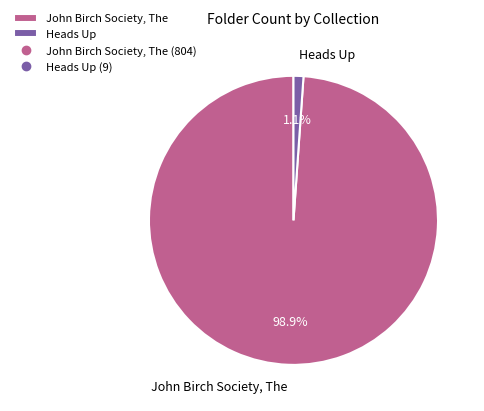

Which category has the smallest portion of the pie?

Heads Up